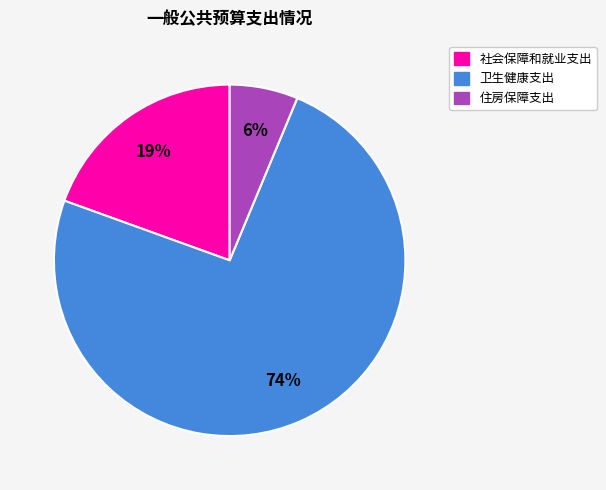

Rank the categories by value from lowest to highest.

住房保障支出, 社会保障和就业支出, 卫生健康支出